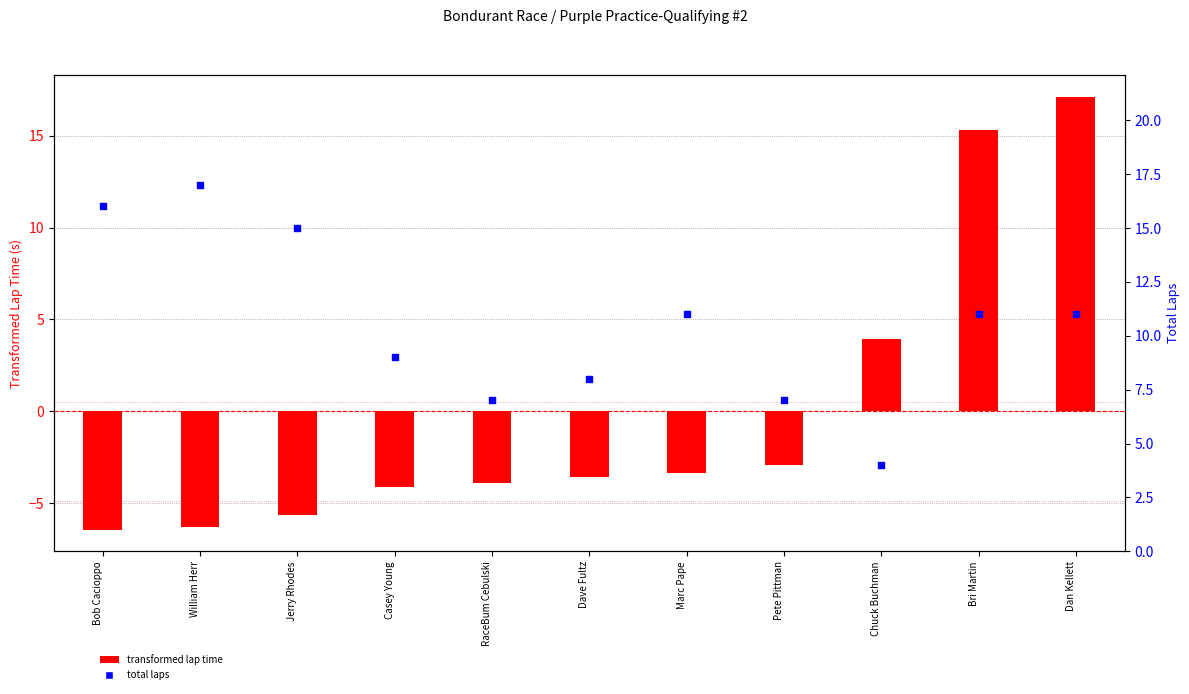

Which series reaches the maximum Y coordinate?

transformed lap time